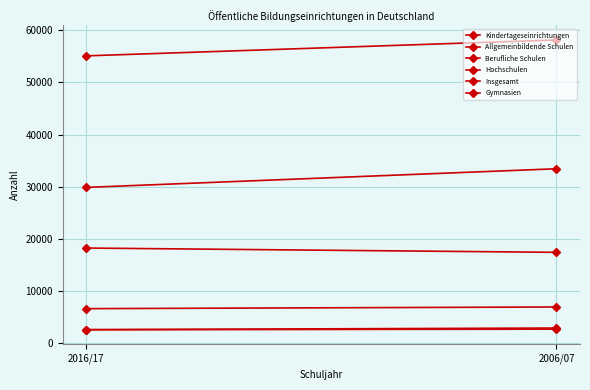

Reading left to right, list all the values displayed in this chart.

Kindertageseinrichtungen: 2016/17=18233	2006/07=17411
Allgemeinbildende Schulen: 2016/17=29862	2006/07=33438
Berufliche Schulen: 2016/17=6615	2006/07=6934
Hochschulen: 2016/17=2587	2006/07=2899
Insgesamt: 2016/17=55082	2006/07=58133
Gymnasien: 2016/17=2572	2006/07=2680